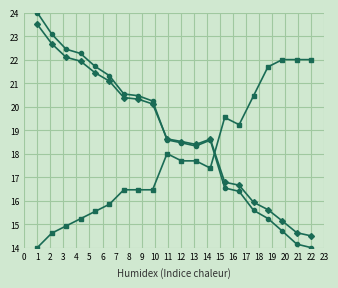

What is the greatest value displayed?

24.0